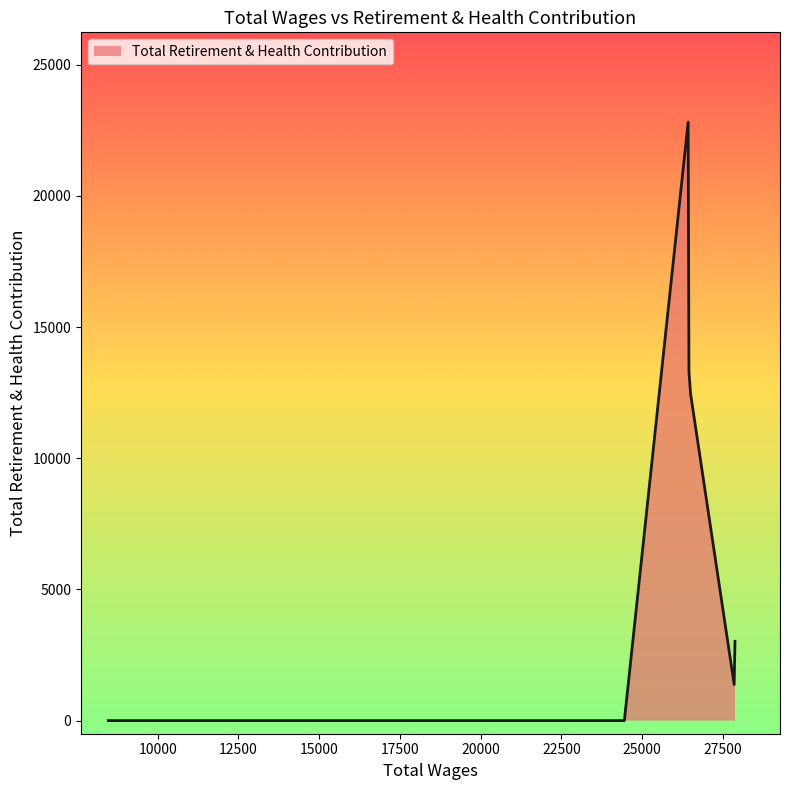

What is the difference between the maximum and minimum values?

22814